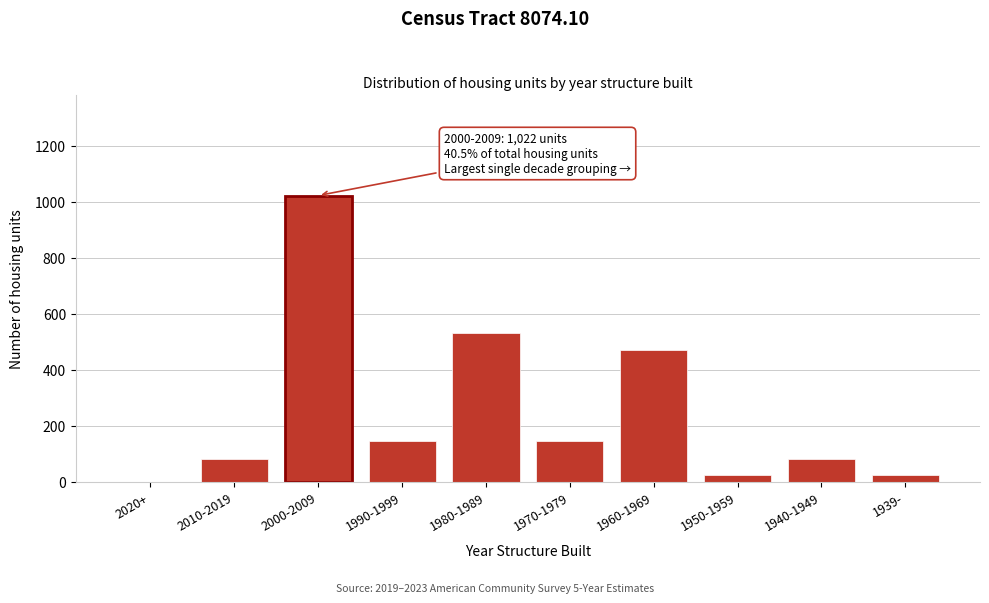

What is the change in value from 2000-2009 to 1980-1989?

-491